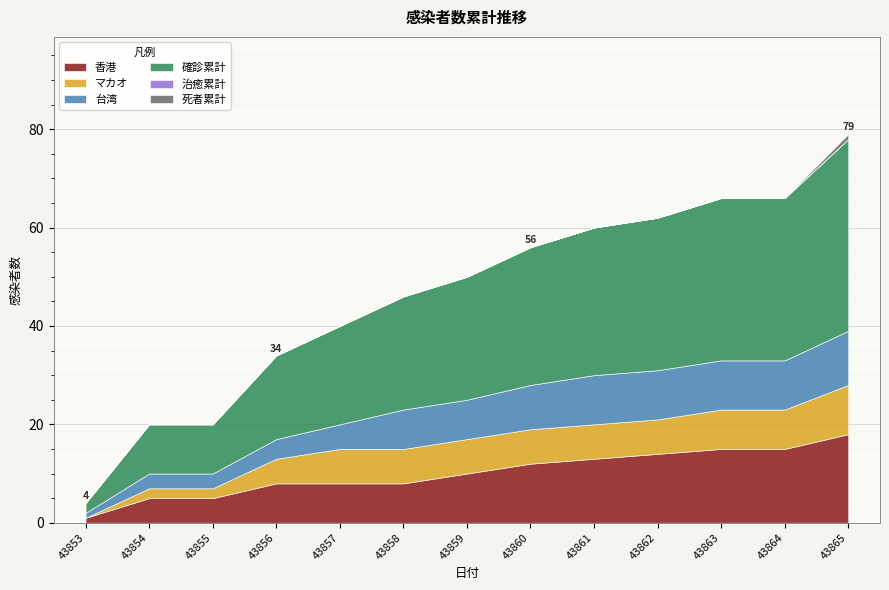

Is it true that マカオ equals 7 at 43858?

True